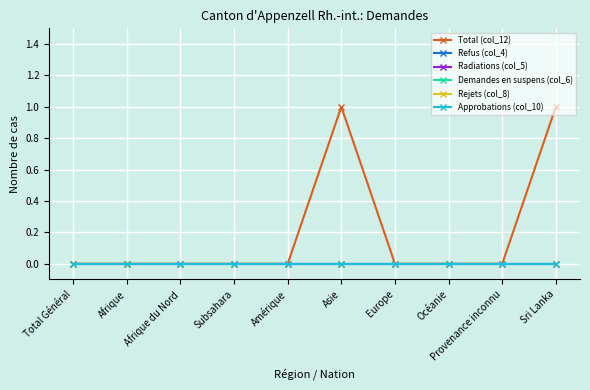

True or false: Approbations (col_10) has a value of 0 at Afrique.

True